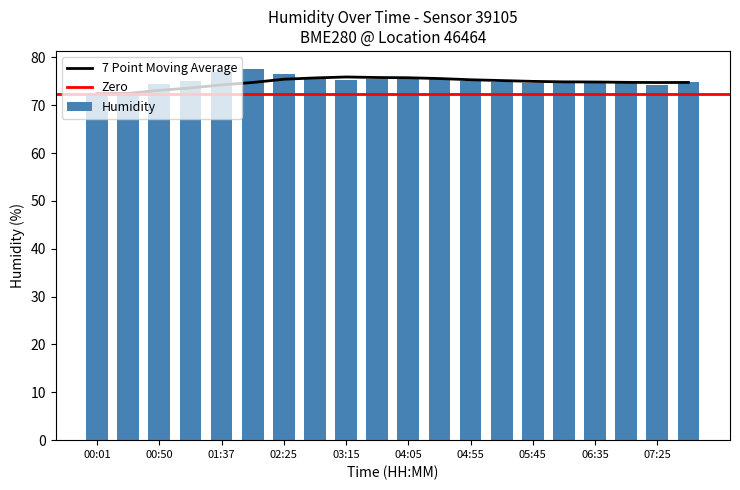

Reading left to right, transcribe all the data shown in this chart.

00:01=72.5	00:26=72.5	00:50=74.4	01:15=75.1	01:37=76.9	02:00=77.5	02:25=76.6	02:50=75.7	03:15=75.3	03:40=75.5	04:05=75.4	04:30=75.4	04:55=75.0	05:20=74.9	05:45=74.6	06:10=75.0	06:35=74.9	07:00=74.7	07:25=74.3	07:50=74.8